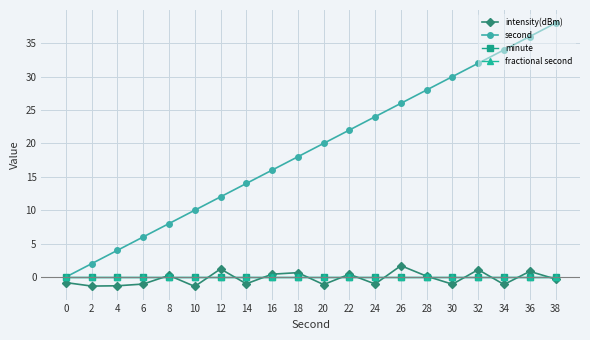

Which series has the widest spread of values?

second